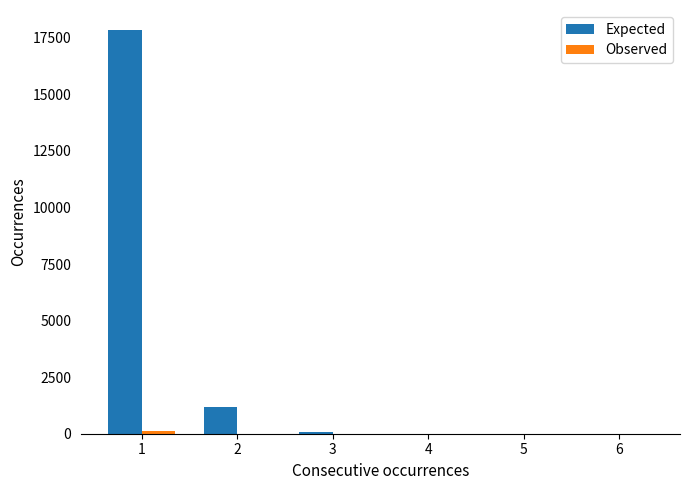

What is the highest value of the Expected series?

17840